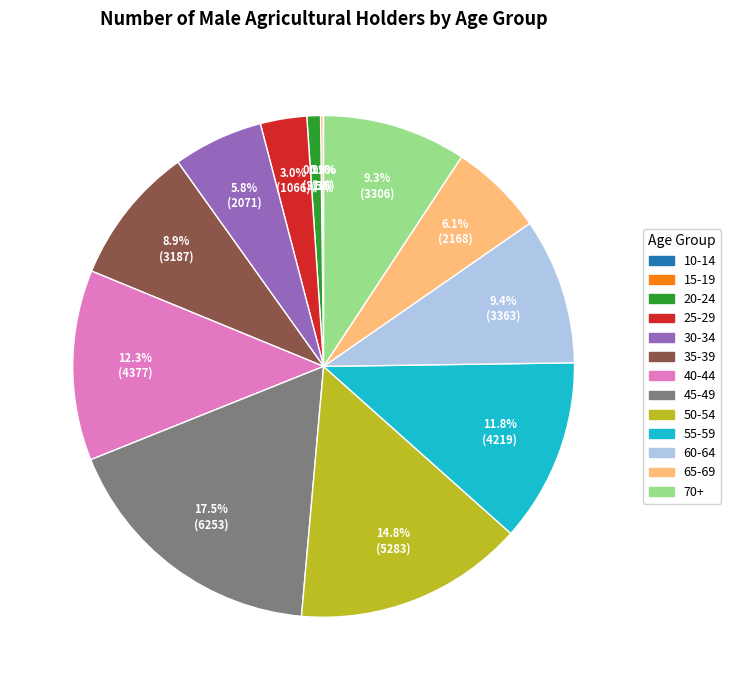

What percentage is NOT represented by 70+?

90.7%